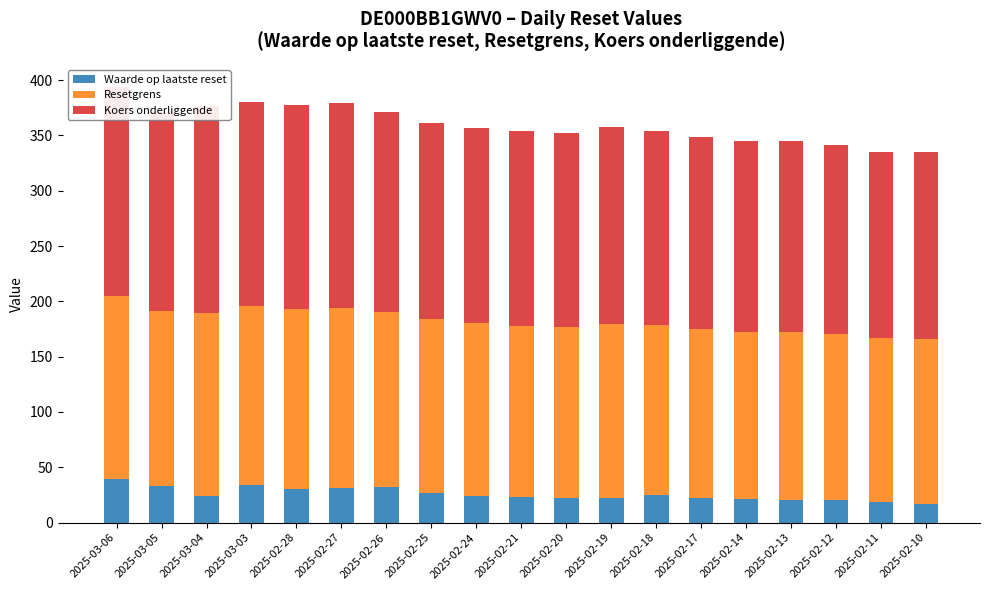

List the labels in order of Waarde op laatste reset value, smallest first.

2025-02-10, 2025-02-11, 2025-02-13, 2025-02-12, 2025-02-14, 2025-02-17, 2025-02-19, 2025-02-20, 2025-02-21, 2025-03-04, 2025-02-24, 2025-02-18, 2025-02-25, 2025-02-28, 2025-02-27, 2025-02-26, 2025-03-05, 2025-03-03, 2025-03-06